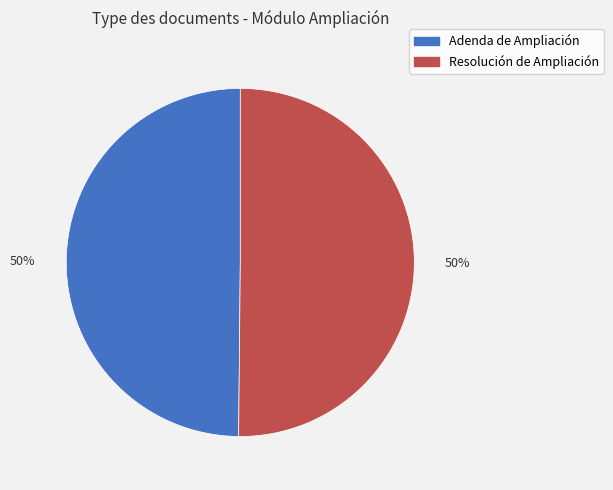

Approximately how many times larger is the value at Adenda de Ampliación compared to Resolución de Ampliación?

1.0